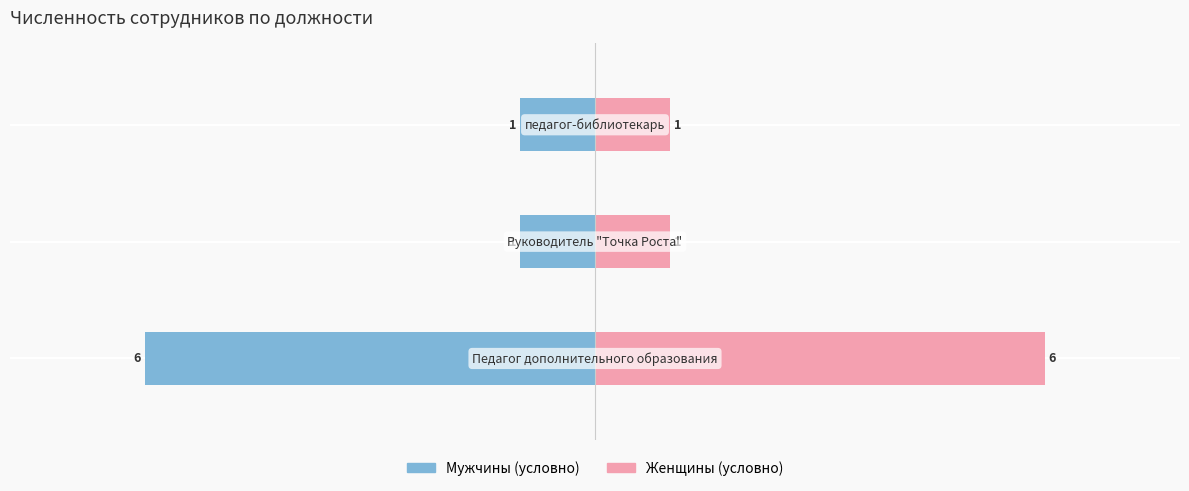

Between 2 and 0, which is larger?

2